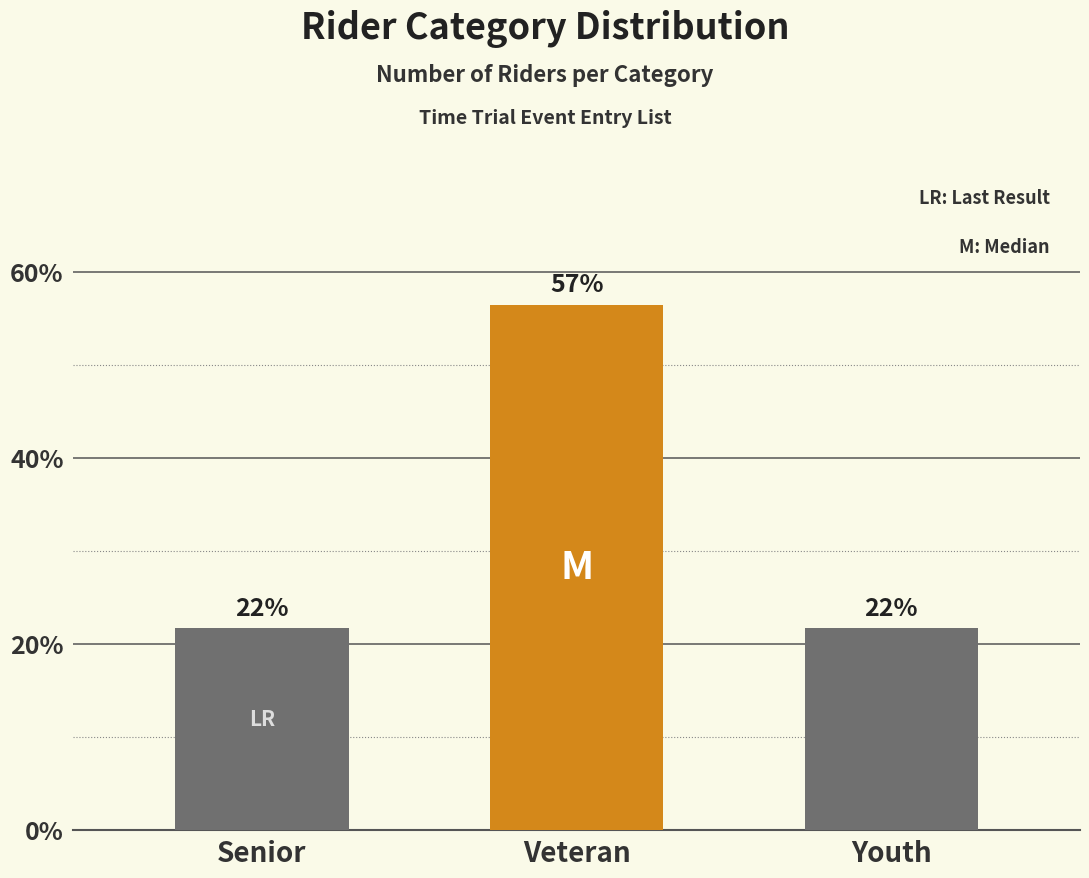

How many bars are there in total?

3